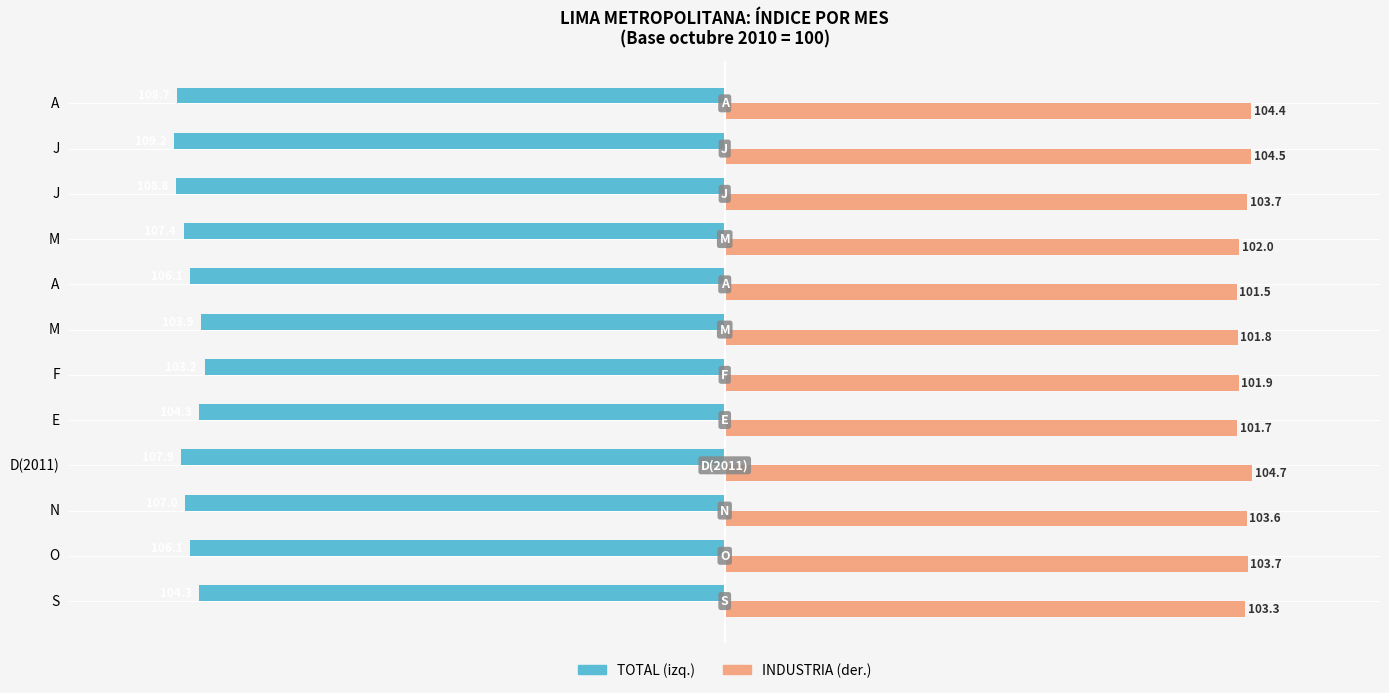

How many categories are shown in the chart?

12